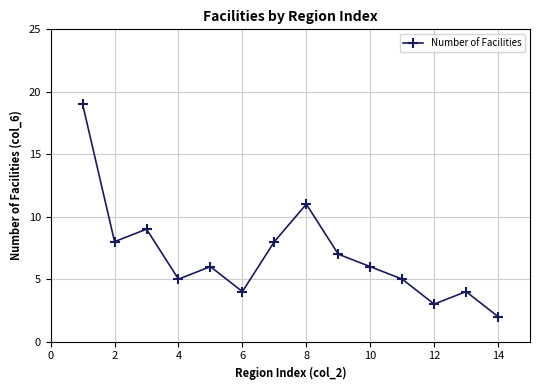

Does the chart have visible grid lines?

Yes